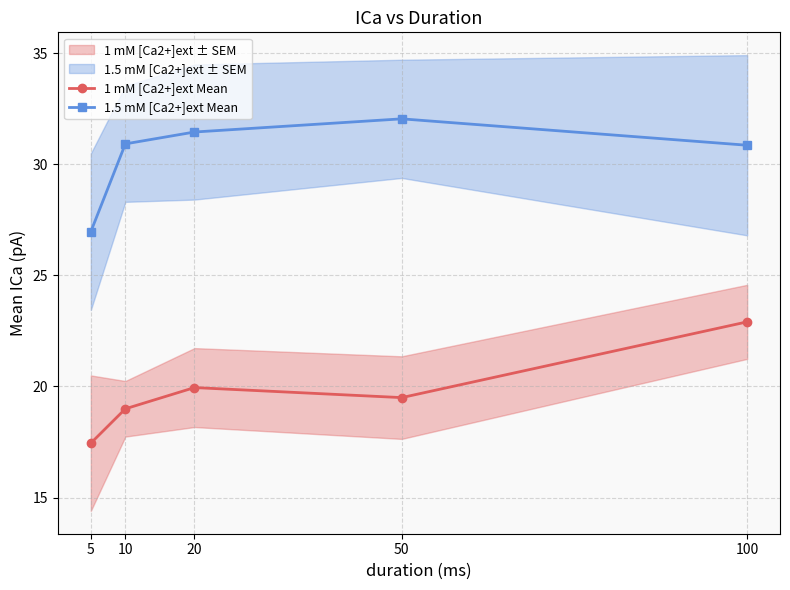

What is the highest value of the 1 mM [Ca2+]ext Mean series?

22.9